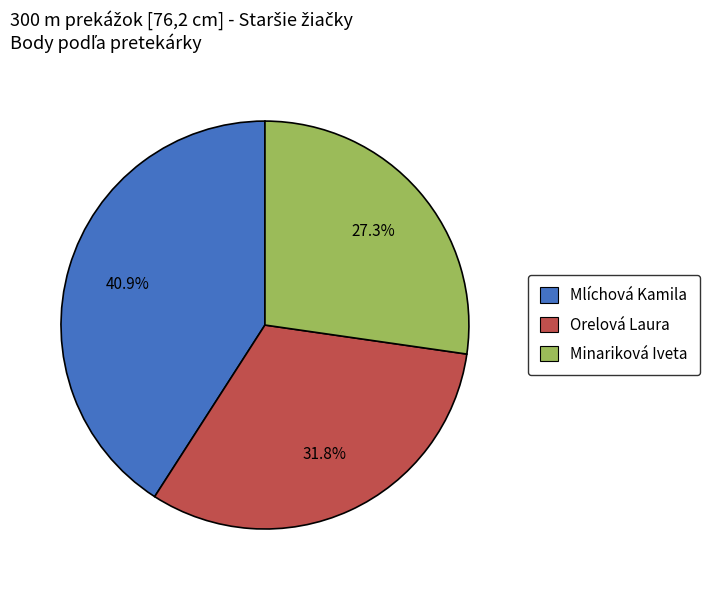

How many slices are in this pie chart?

3